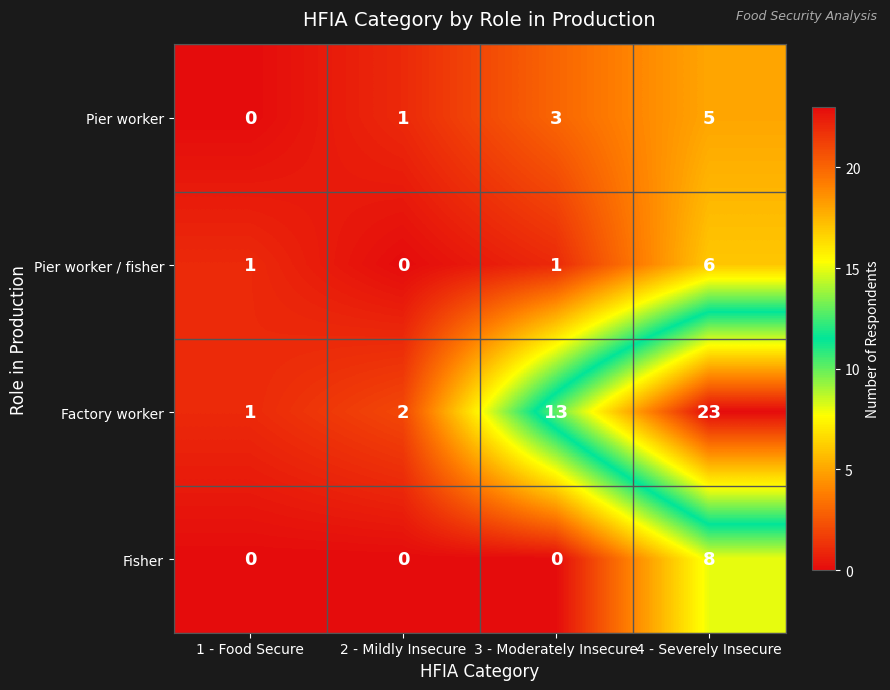

What value does the Factory worker series have at 4 - Severely Insecure, to the nearest 5?

25